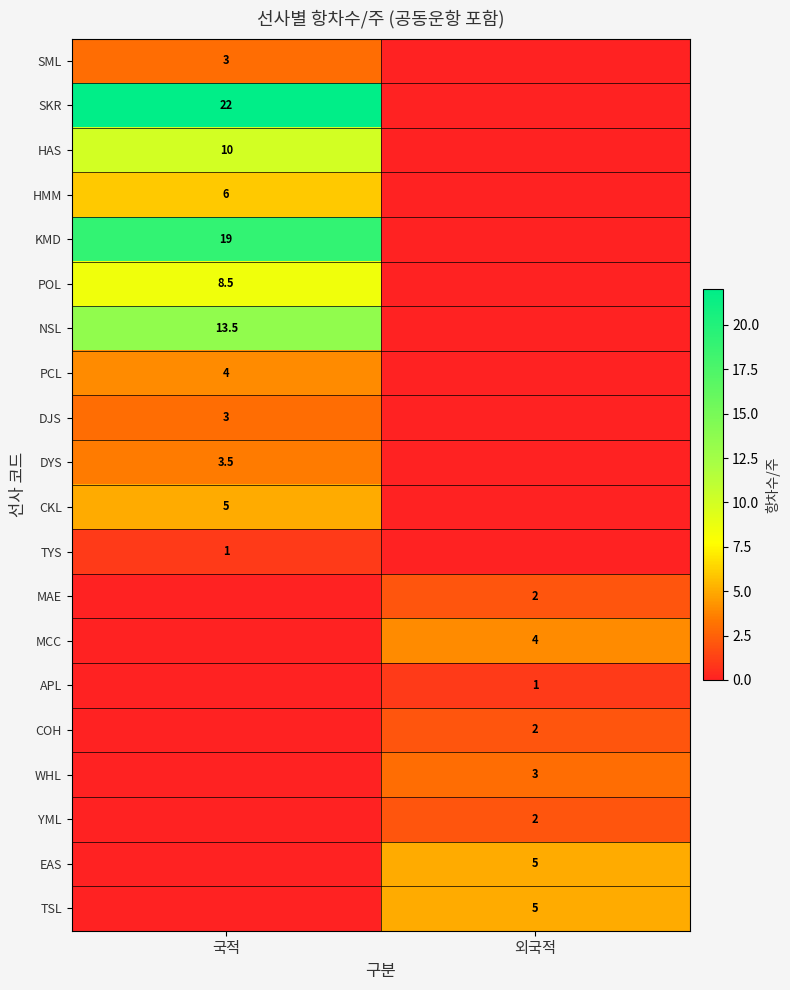

Is it true that NSL equals 13.5 at 국적?

True